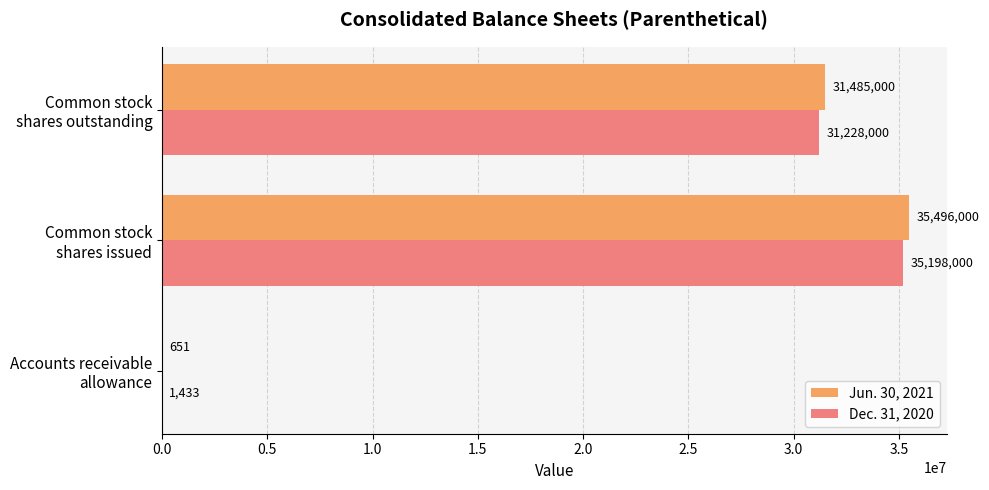

What is the maximum value for Dec. 31, 2020?

35198000